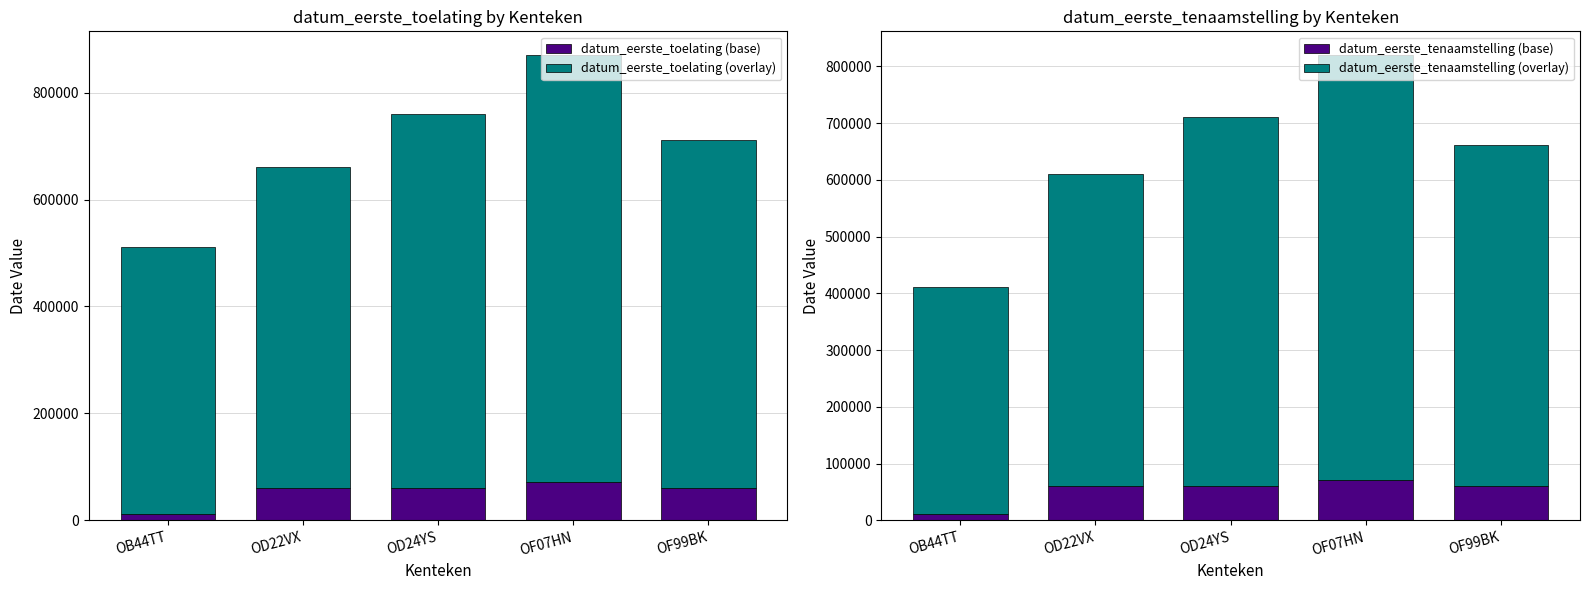

At which label is datum_eerste_tenaamstelling (overlay) closest to 575000?

OD22VX